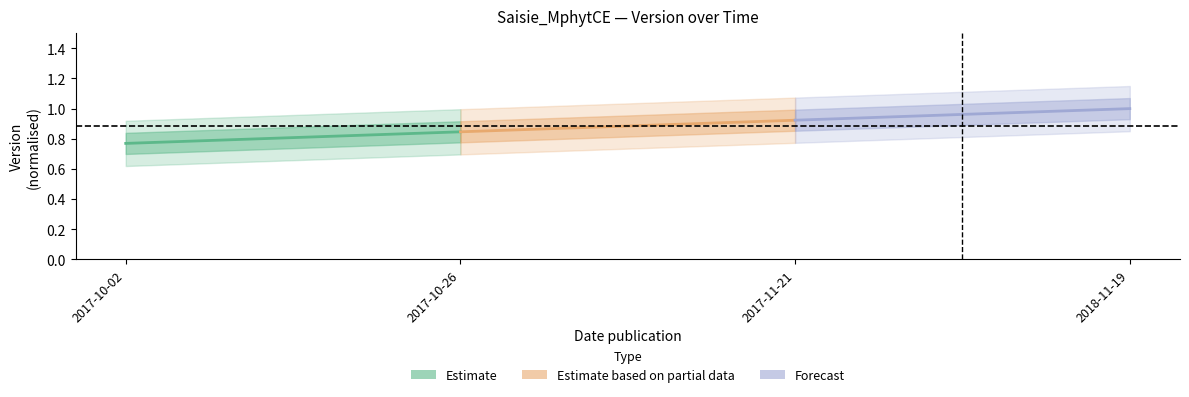

Is the value of Estimate based on partial data at 2017-10-02 greater than the value of Forecast at 2017-10-02?

No